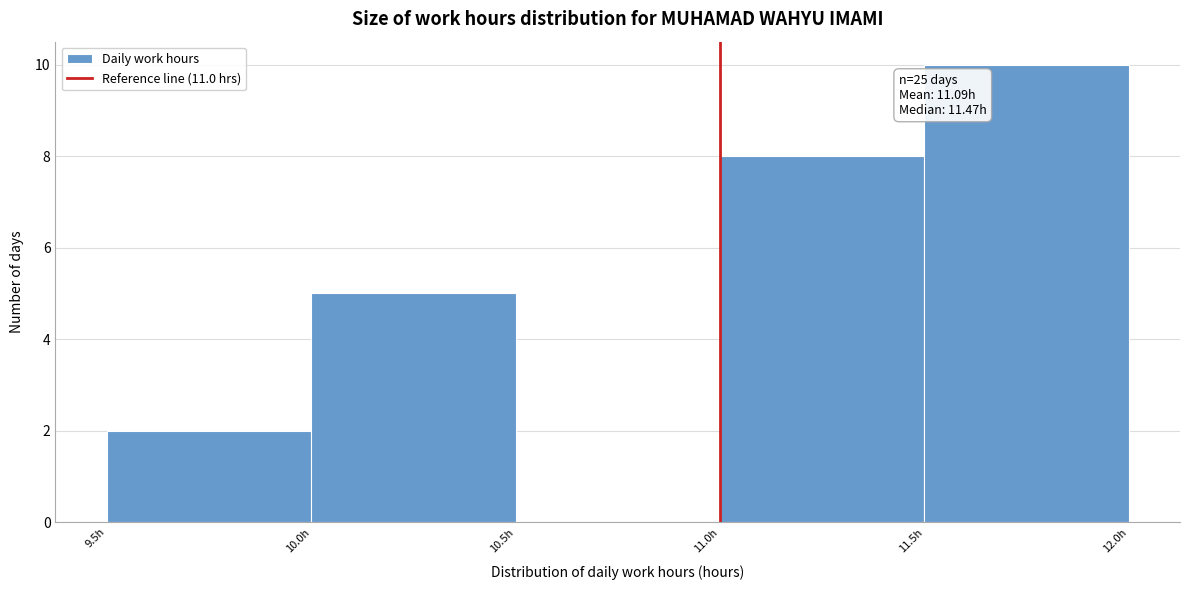

Which range on the x-axis has the tallest bar?

11.5 to 12.0